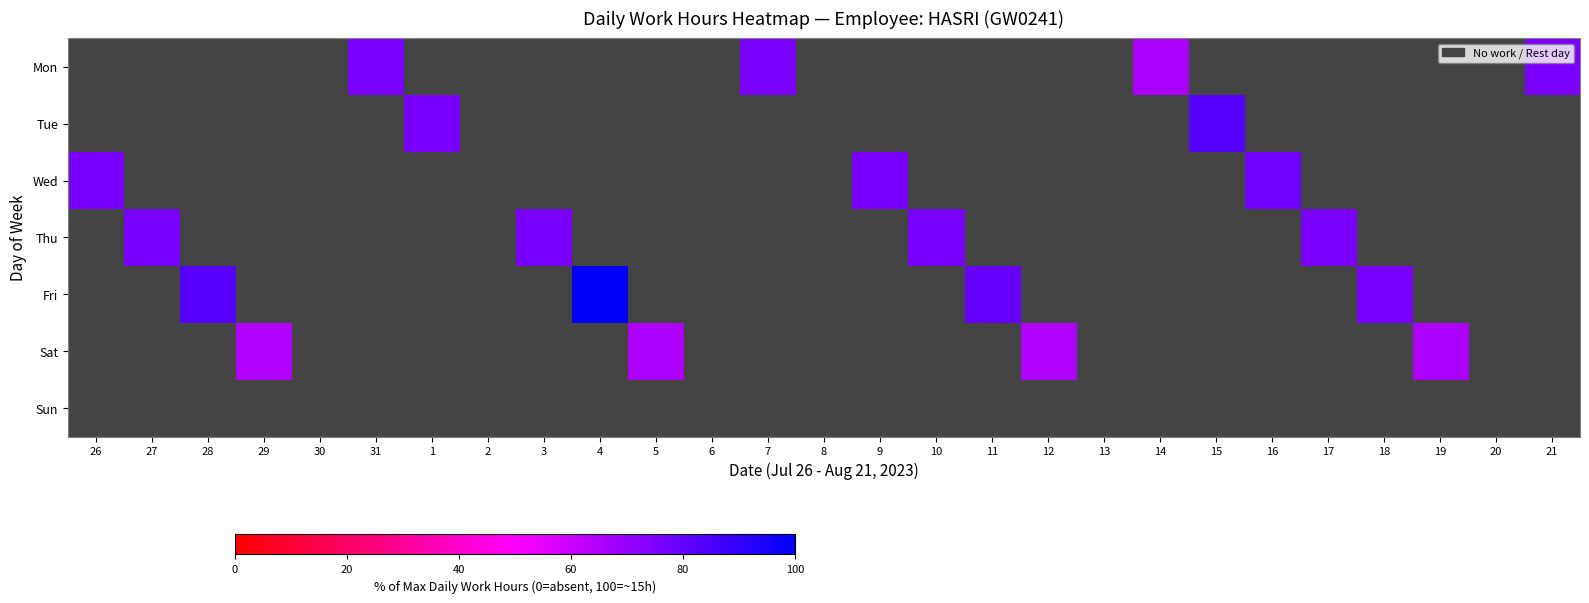

Reading left to right, what are all the values shown in this chart?

Mon: 26=0.0	27=0.0	28=0.0	29=0.0	30=0.0	31=75.7	1=0.0	2=0.0	3=0.0	4=0.0	5=0.0	6=0.0	7=75.5	8=0.0	9=0.0	10=0.0	11=0.0	12=0.0	13=0.0	14=66.0	15=0.0	16=0.0	17=0.0	18=0.0	19=0.0	20=0.0	21=75.7
Tue: 26=0.0	27=0.0	28=0.0	29=0.0	30=0.0	31=0.0	1=76.2	2=0.0	3=0.0	4=0.0	5=0.0	6=0.0	7=0.0	8=0.0	9=0.0	10=0.0	11=0.0	12=0.0	13=0.0	14=0.0	15=82.5	16=0.0	17=0.0	18=0.0	19=0.0	20=0.0	21=0.0
Wed: 26=76.0	27=0.0	28=0.0	29=0.0	30=0.0	31=0.0	1=0.0	2=0.0	3=0.0	4=0.0	5=0.0	6=0.0	7=0.0	8=0.0	9=76.0	10=0.0	11=0.0	12=0.0	13=0.0	14=0.0	15=0.0	16=77.9	17=0.0	18=0.0	19=0.0	20=0.0	21=0.0
Thu: 26=0.0	27=75.9	28=0.0	29=0.0	30=0.0	31=0.0	1=0.0	2=0.0	3=76.1	4=0.0	5=0.0	6=0.0	7=0.0	8=0.0	9=0.0	10=75.9	11=0.0	12=0.0	13=0.0	14=0.0	15=0.0	16=0.0	17=75.5	18=0.0	19=0.0	20=0.0	21=0.0
Fri: 26=0.0	27=0.0	28=82.9	29=0.0	30=0.0	31=0.0	1=0.0	2=0.0	3=0.0	4=99.3	5=0.0	6=0.0	7=0.0	8=0.0	9=0.0	10=0.0	11=79.4	12=0.0	13=0.0	14=0.0	15=0.0	16=0.0	17=0.0	18=75.9	19=0.0	20=0.0	21=0.0
Sat: 26=0.0	27=0.0	28=0.0	29=65.3	30=0.0	31=0.0	1=0.0	2=0.0	3=0.0	4=0.0	5=65.7	6=0.0	7=0.0	8=0.0	9=0.0	10=0.0	11=0.0	12=65.3	13=0.0	14=0.0	15=0.0	16=0.0	17=0.0	18=0.0	19=65.7	20=0.0	21=0.0
Sun: 26=0.0	27=0.0	28=0.0	29=0.0	30=0.0	31=0.0	1=0.0	2=0.0	3=0.0	4=0.0	5=0.0	6=0.0	7=0.0	8=0.0	9=0.0	10=0.0	11=0.0	12=0.0	13=0.0	14=0.0	15=0.0	16=0.0	17=0.0	18=0.0	19=0.0	20=0.0	21=0.0